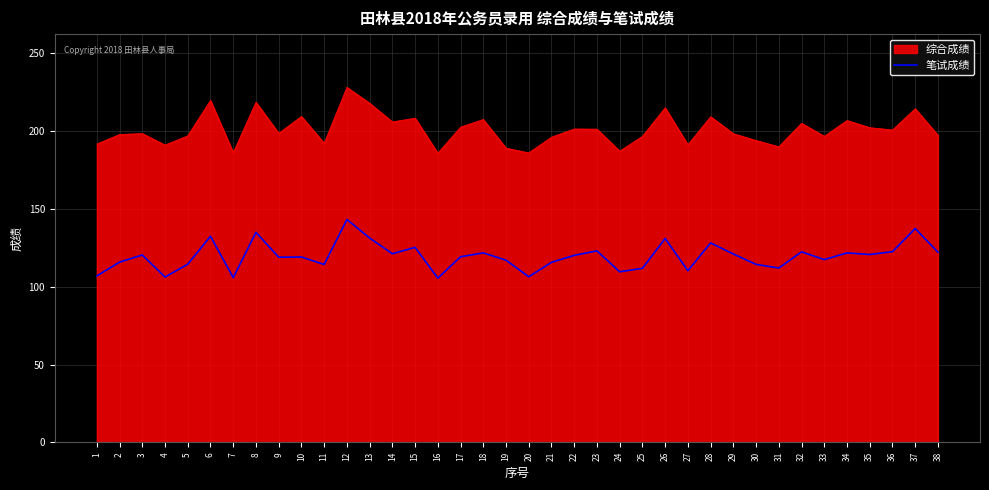

What is the maximum value for 笔试成绩?

143.2